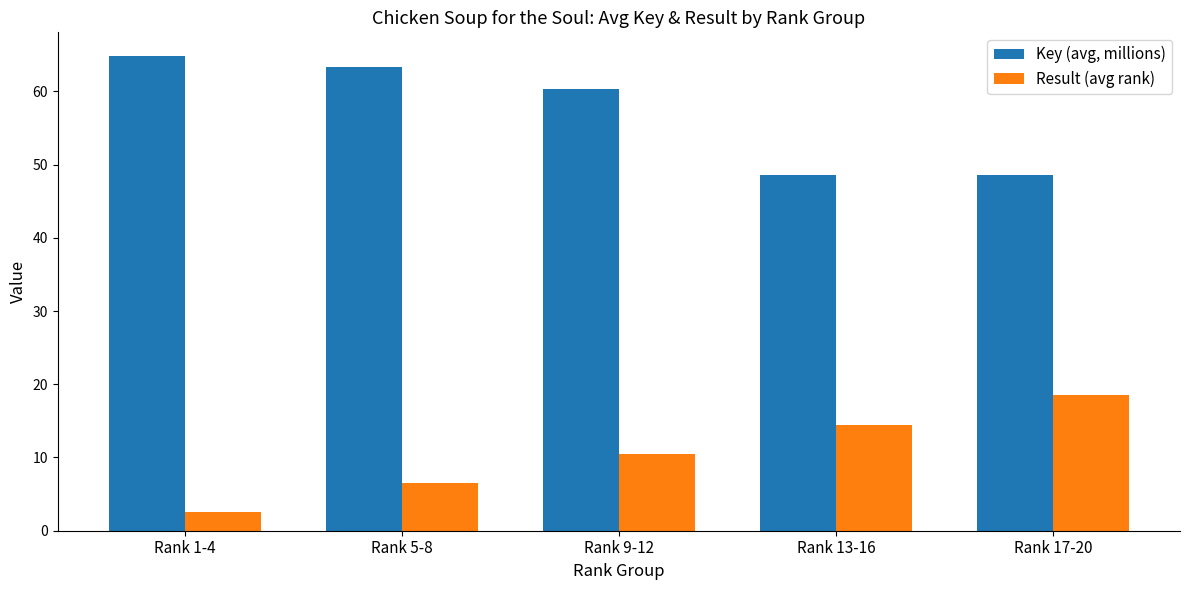

How many groups of bars are there?

5